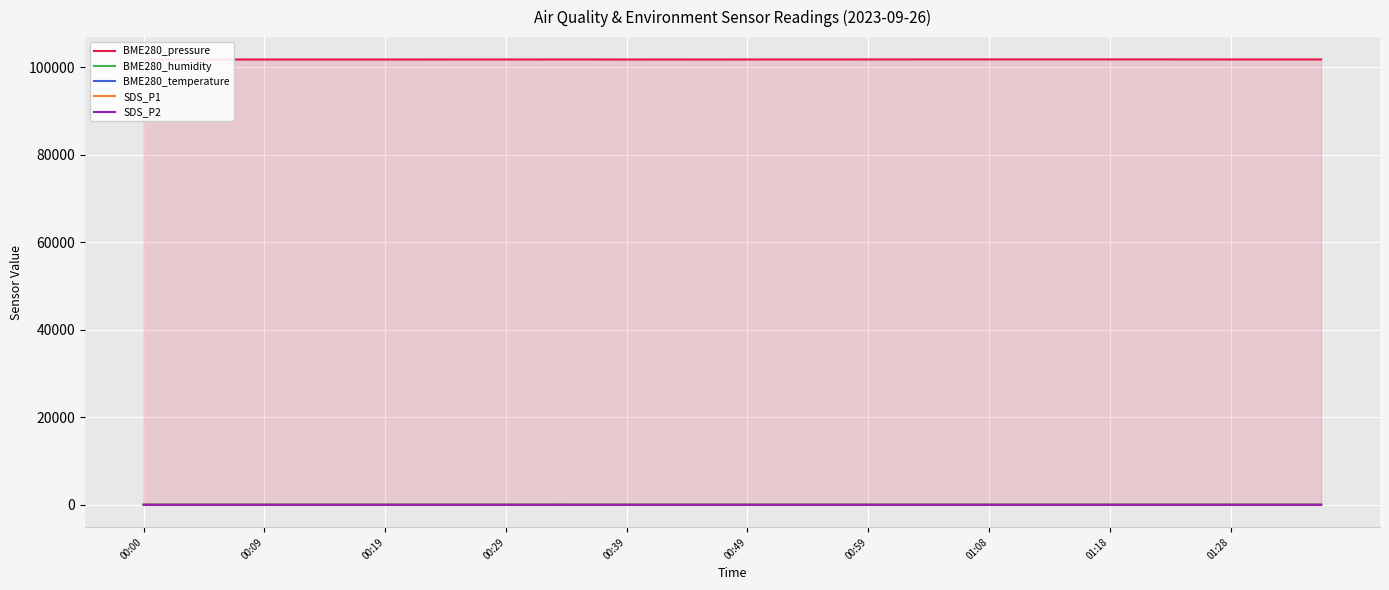

Which series has the largest total across all categories?

BME280_pressure